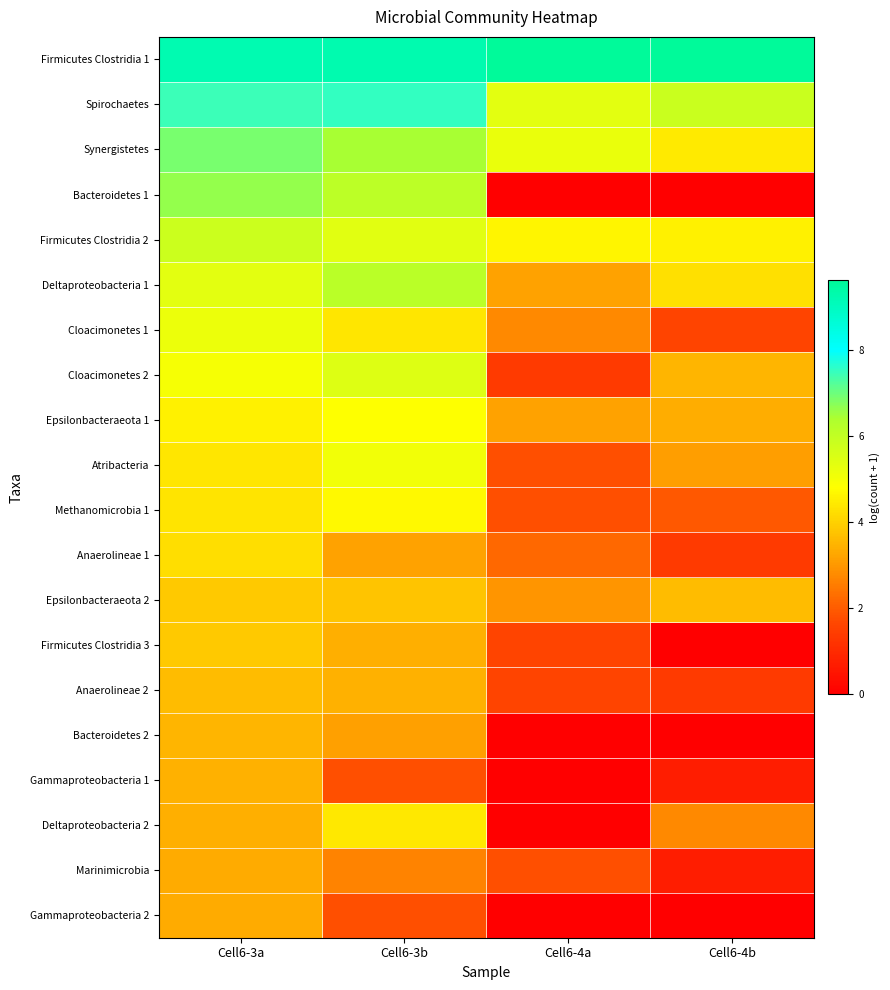

Which series has the widest spread of values?

Bacteroidetes 1